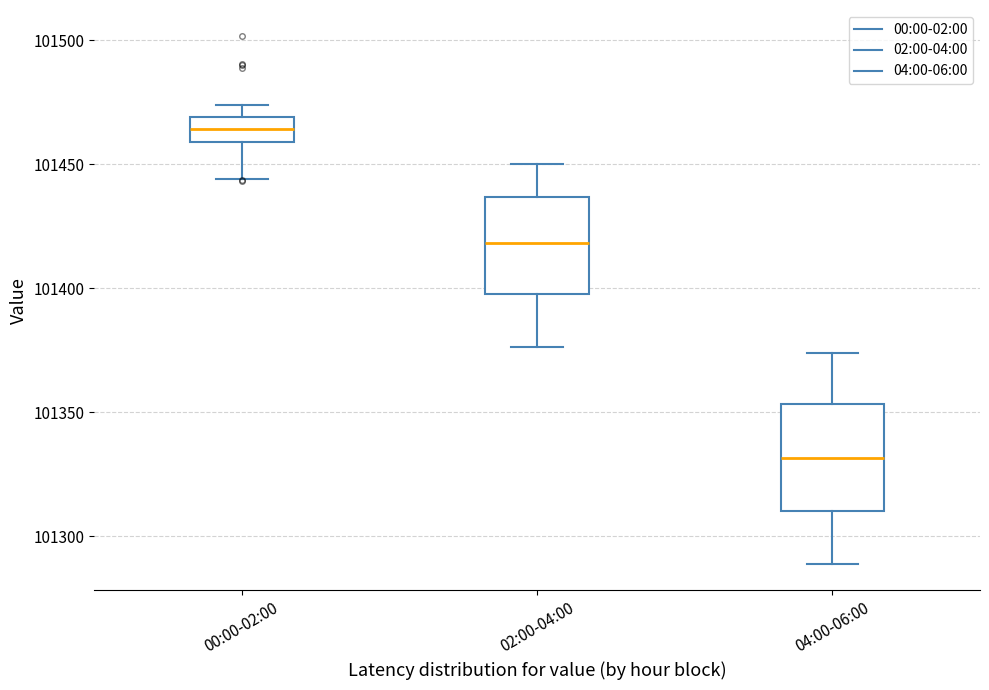

Where does the median line of the box for 04:00-06:00 sit on the y-axis? The values are not printed on the chart, so give them approximately, as read against the axis.

101330